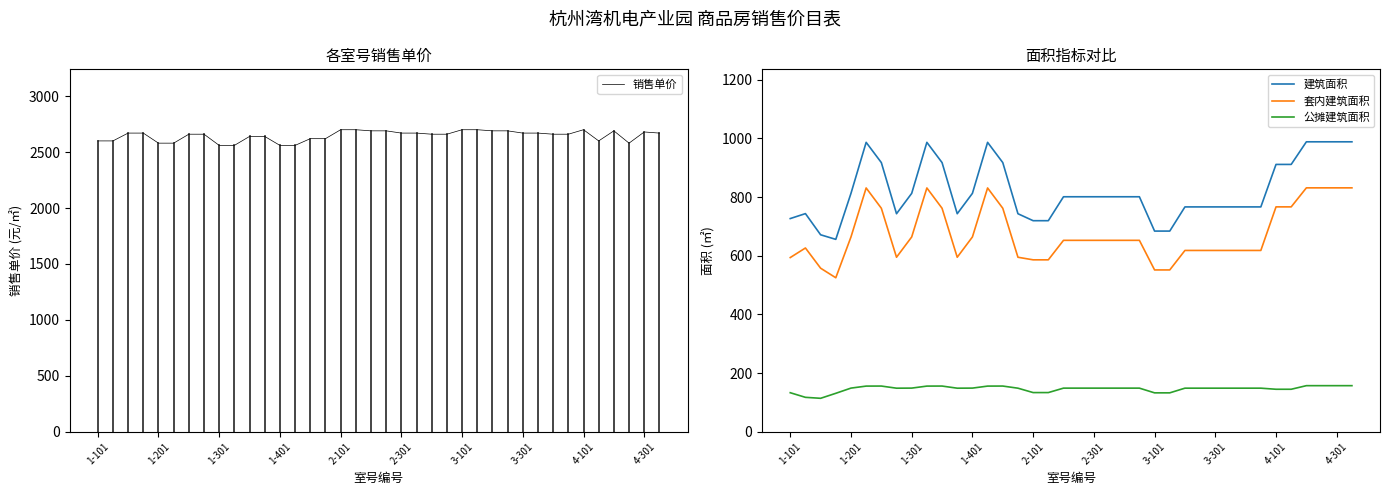

At how many categories does at least one series exceed 779?

38